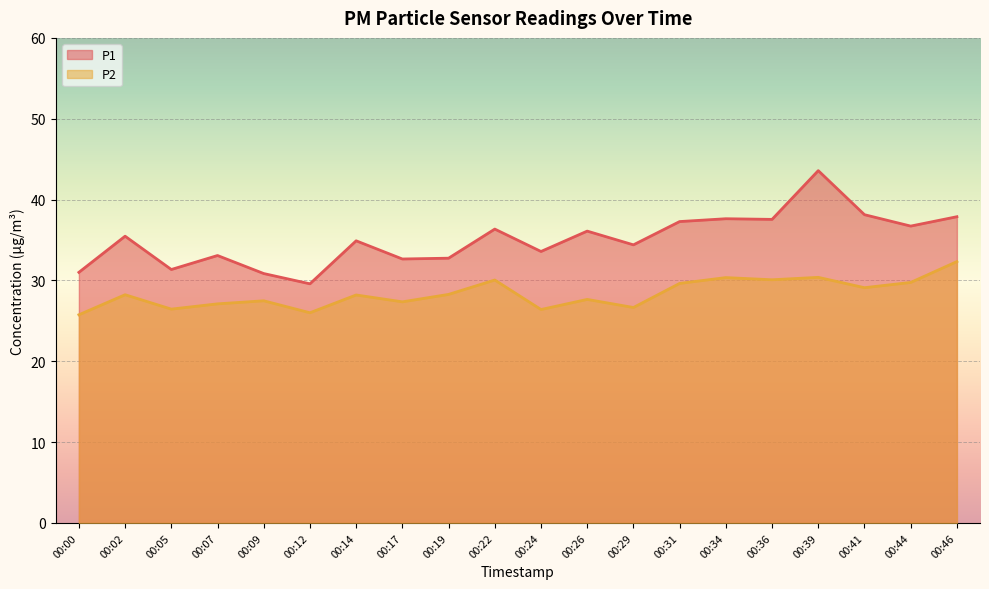

What is the difference between the maximum and minimum values in the P1 series?

14.0